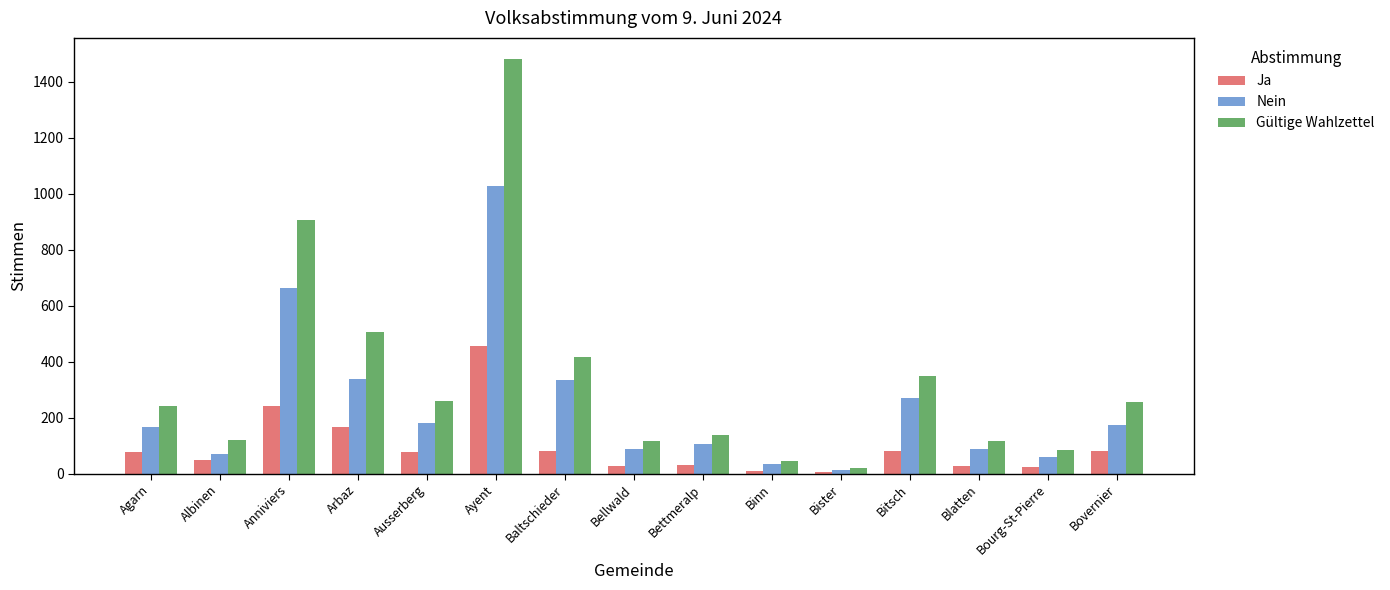

What is the sum of the Ja values at Blatten and Bourg-St-Pierre?

51